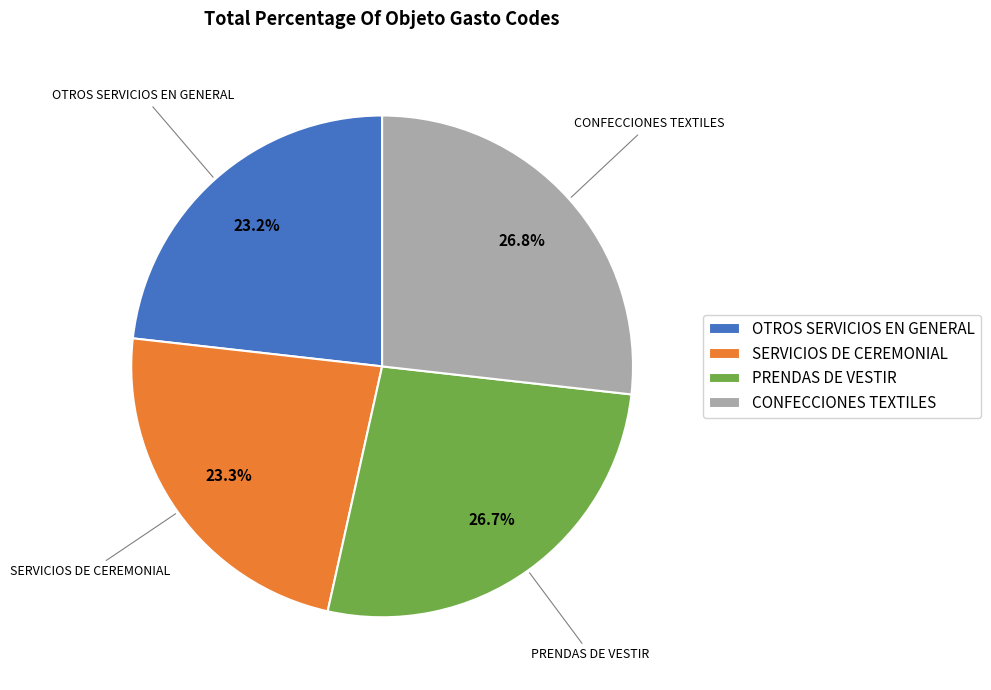

Does SERVICIOS DE CEREMONIAL represent more than half of the total?

No